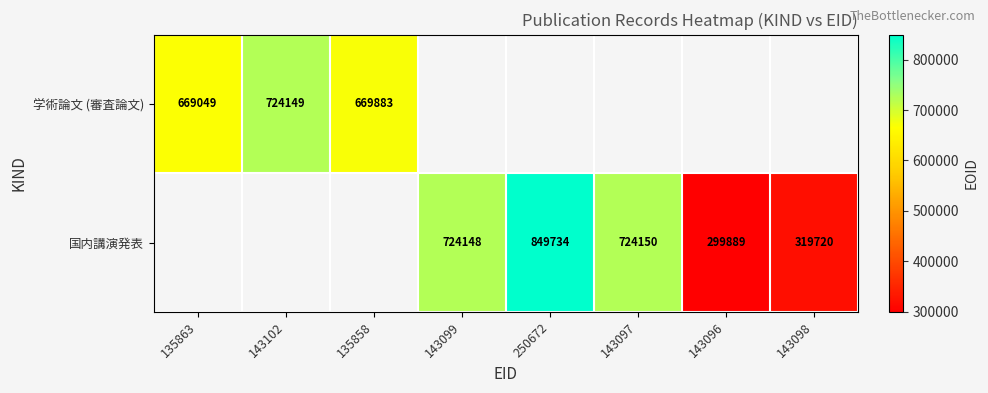

The value of 学術論文 (審査論文) at 143102 is 409697. True or false?

False